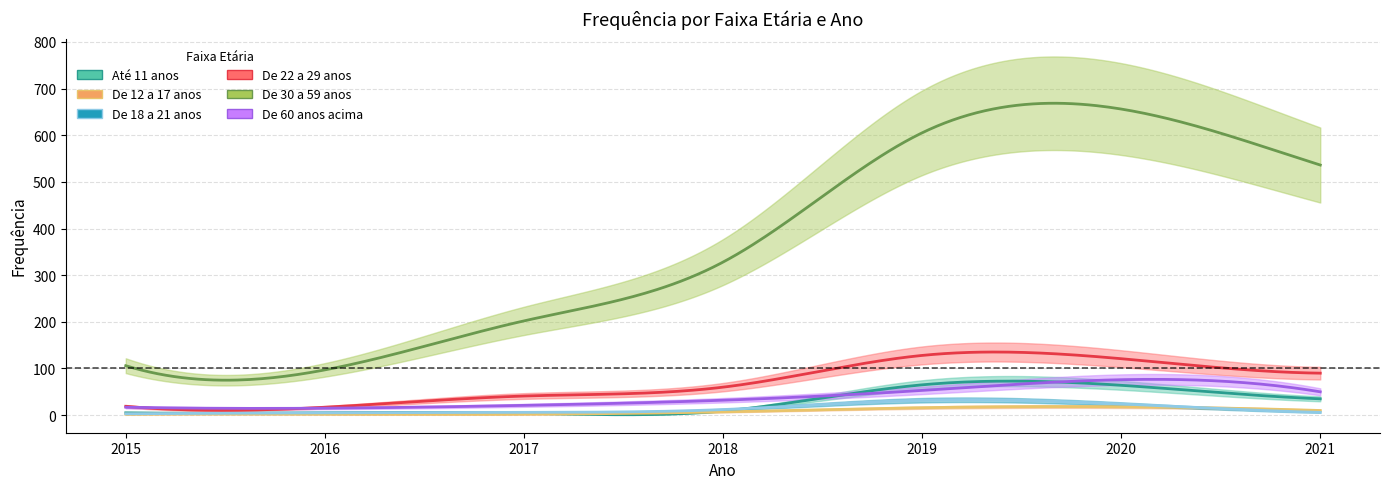

How many series are shown in this chart?

6